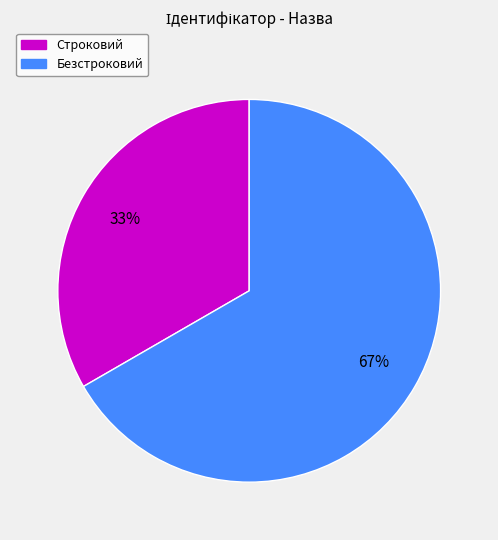

Combined, do Строковий and Безстроковий account for over 50%?

Yes